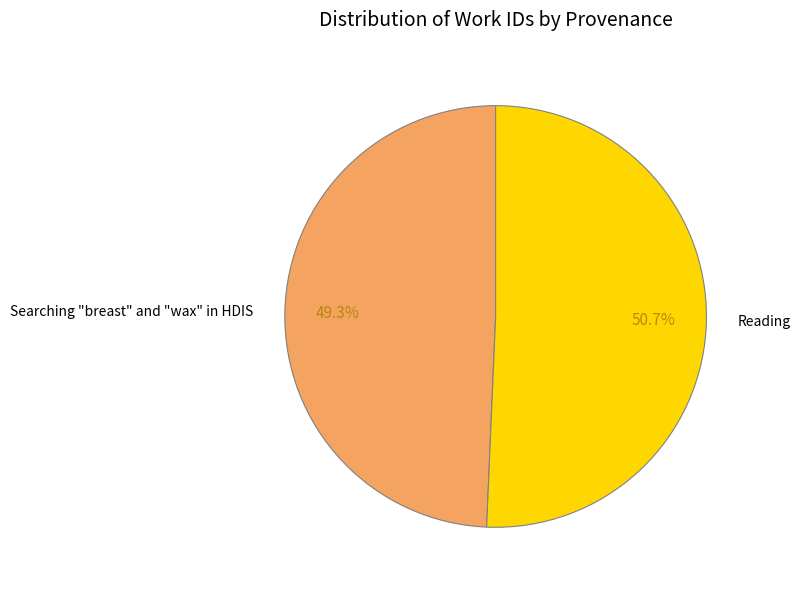

To the nearest percent, what is the average slice percentage?

50%